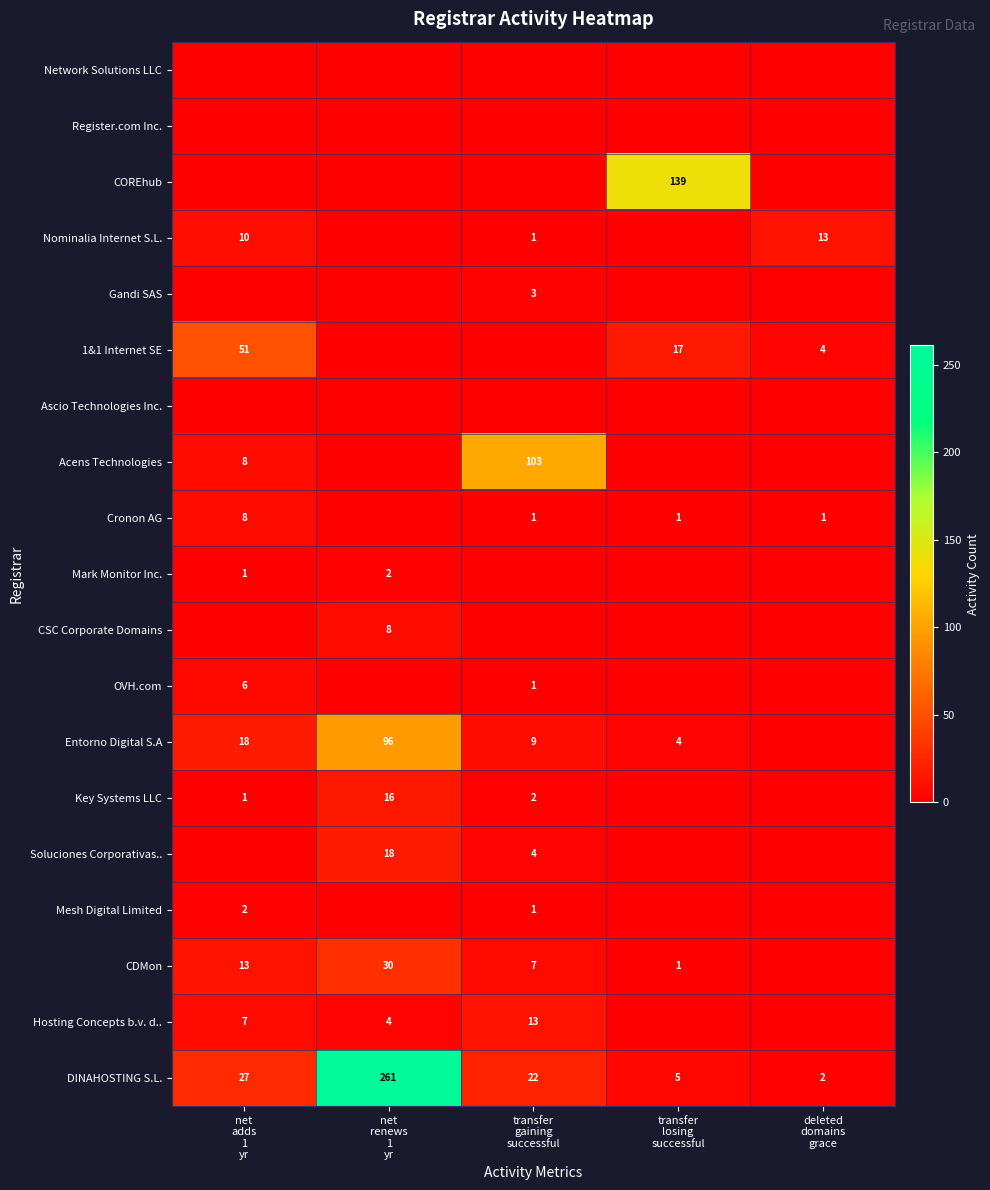

The value of Ascio Technologies Inc. at transfer losing successful is 0. True or false?

True